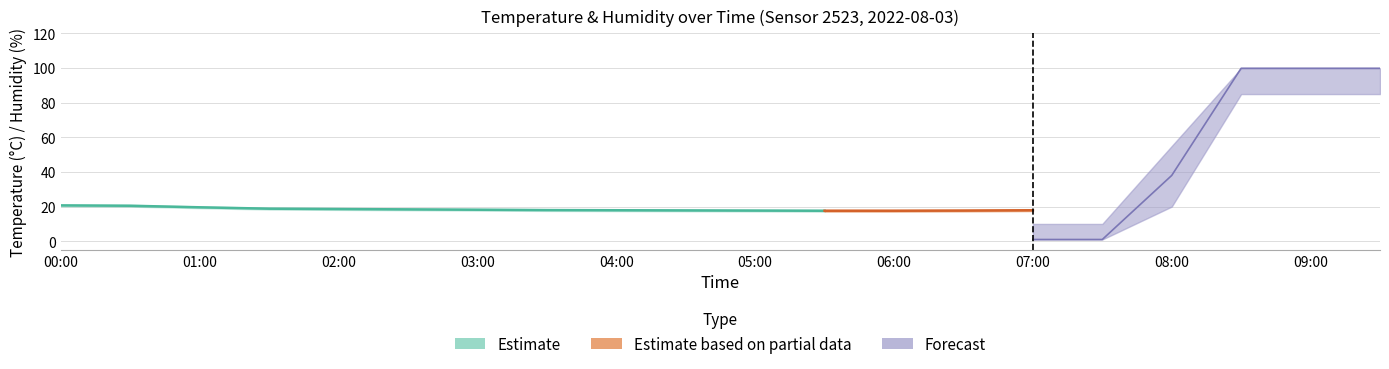

What is the difference between the maximum and minimum values in the humidity series?

98.9